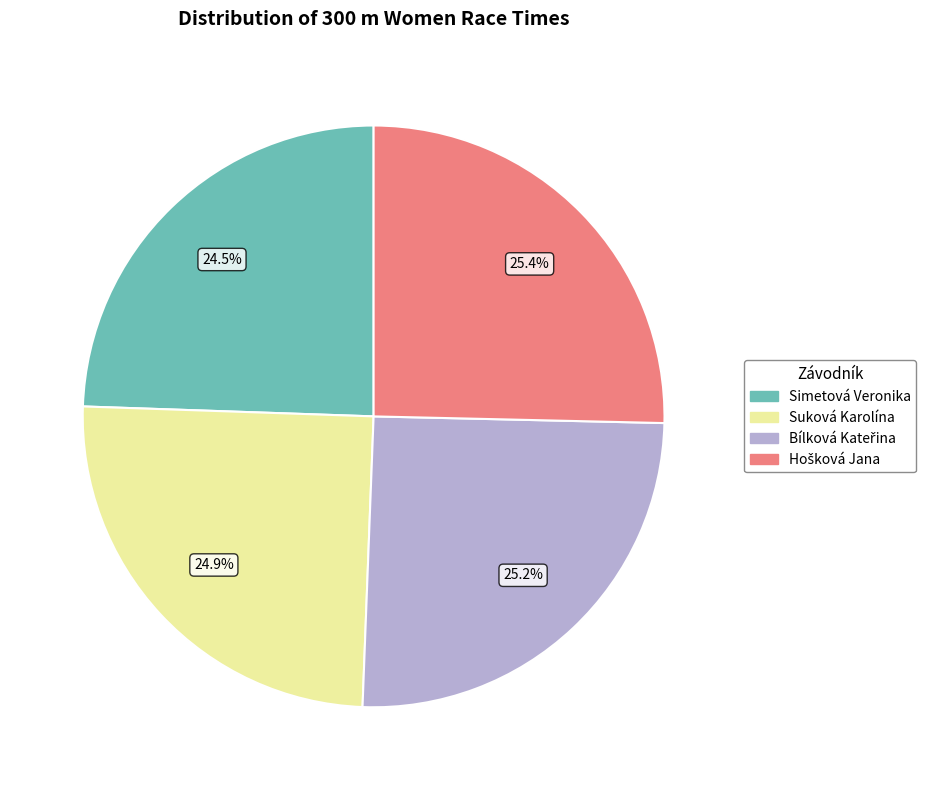

What percentage is NOT represented by Suková Karolína?

75.1%